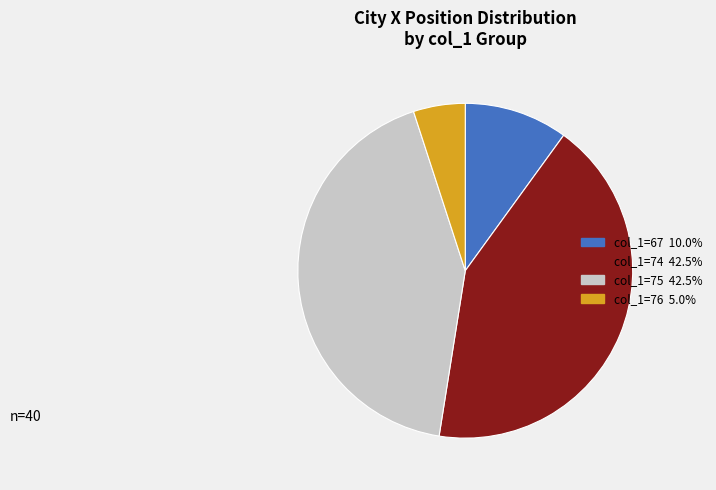

How many slices are in this pie chart?

4